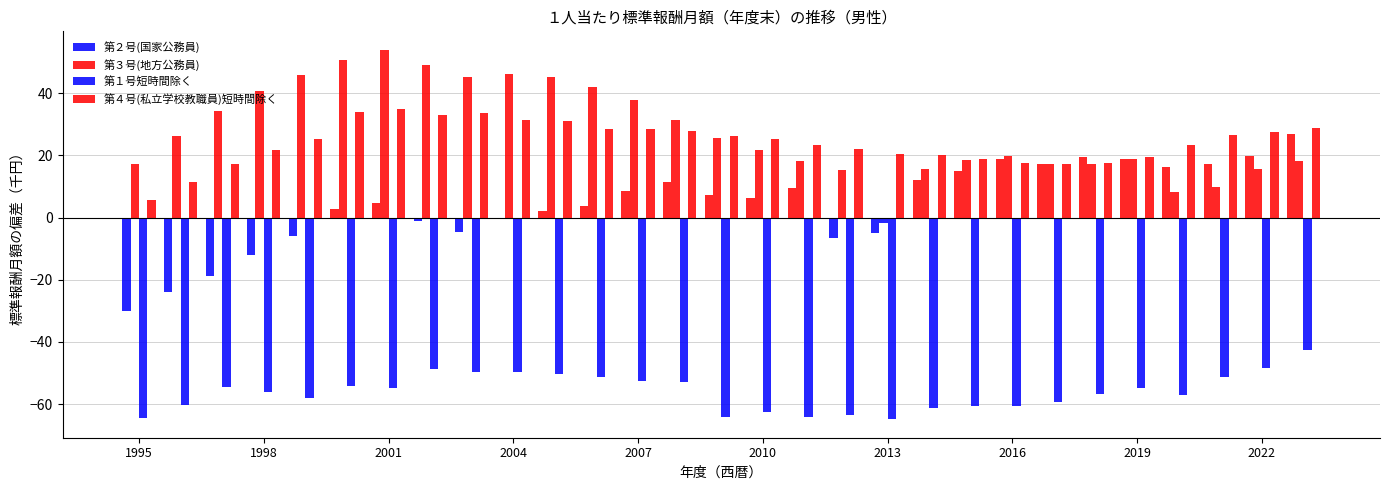

Count the number of data series in this chart.

4